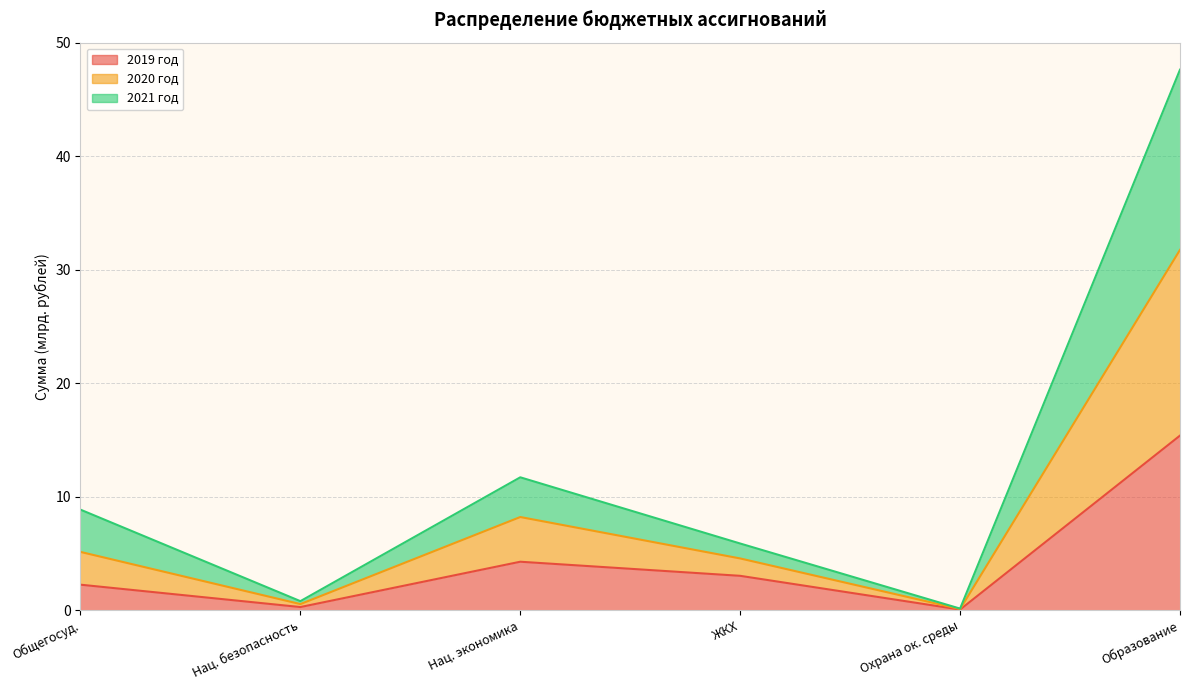

True or false: 2020 год and 2021 год intersect in this chart.

False